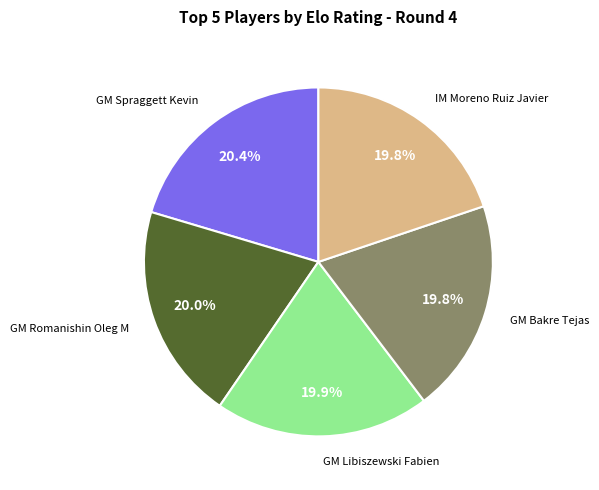

Does any single category account for the majority?

No